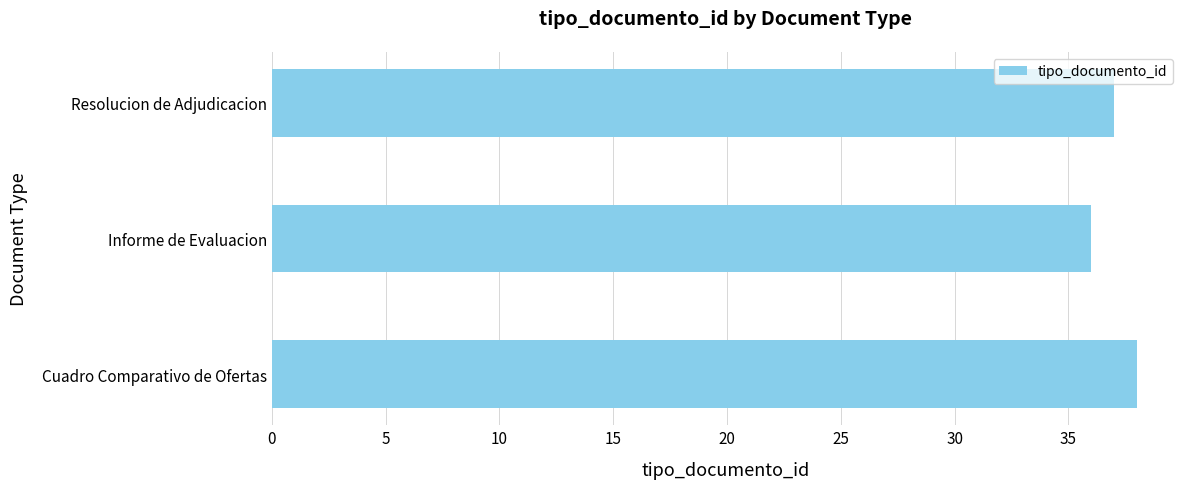

Reading bottom to top, list all the values displayed in this chart.

Cuadro Comparativo de Ofertas=38	Informe de Evaluacion=36	Resolucion de Adjudicacion=37